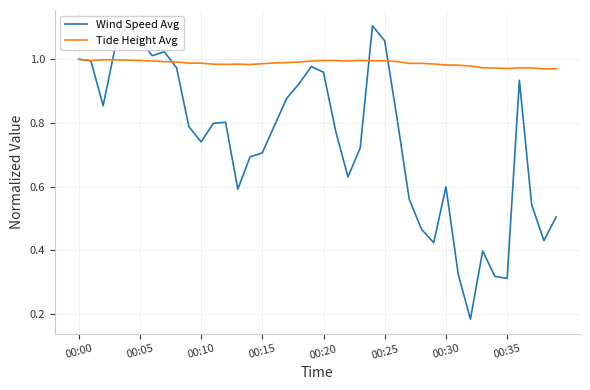

How many intersections are there between Wind Speed Avg and Tide Height Avg?

4